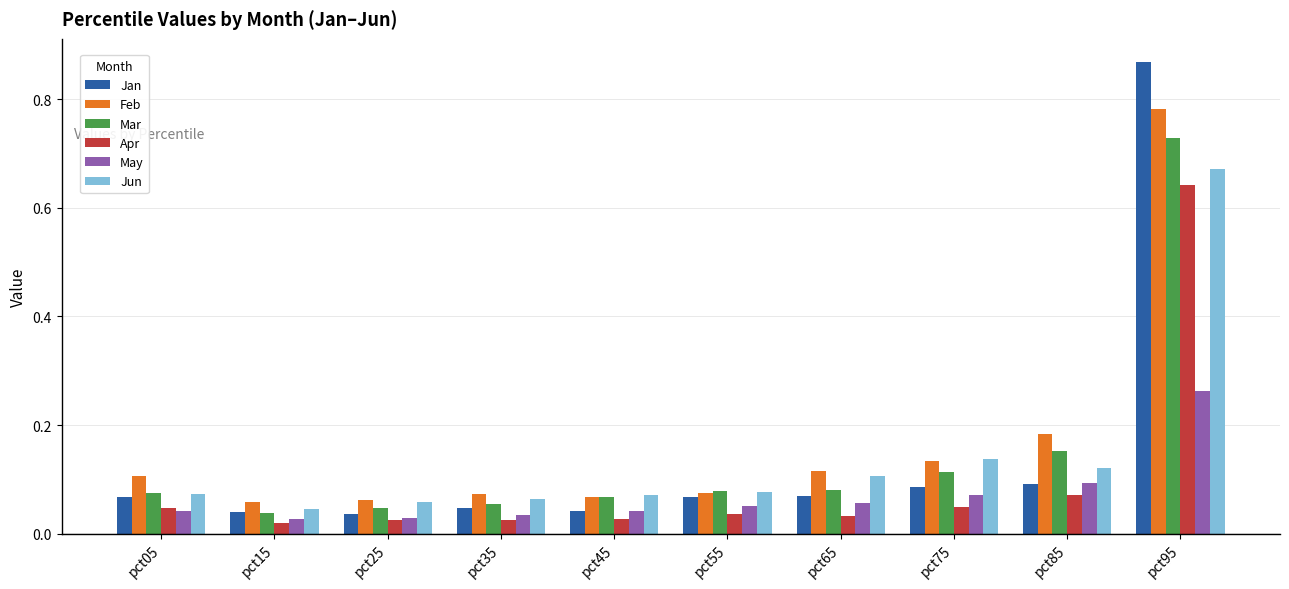

Is it true that Mar equals 0.0 at pct55?

False